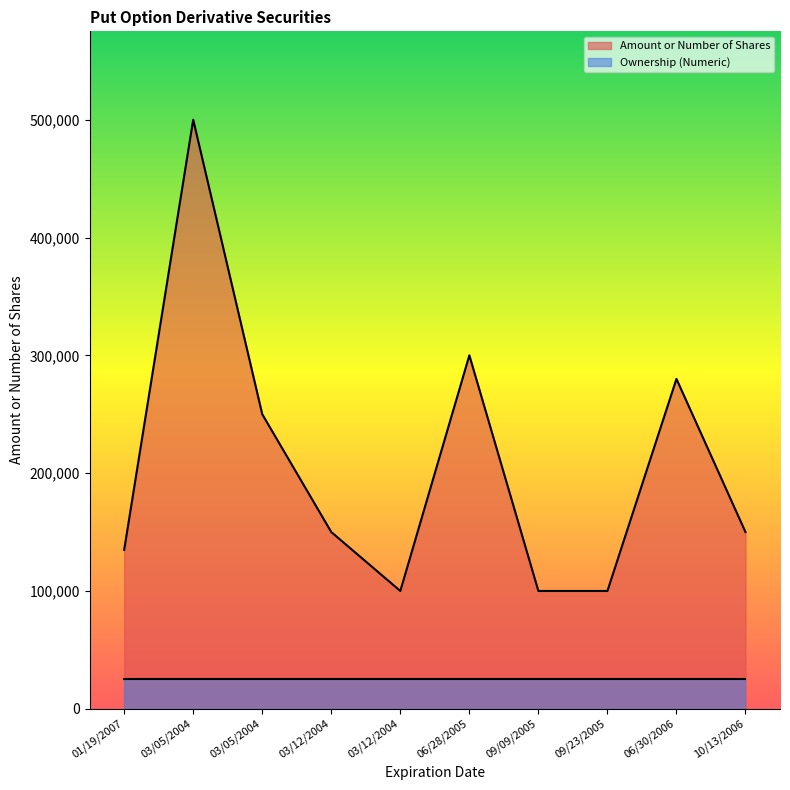

What is the average value?

206490